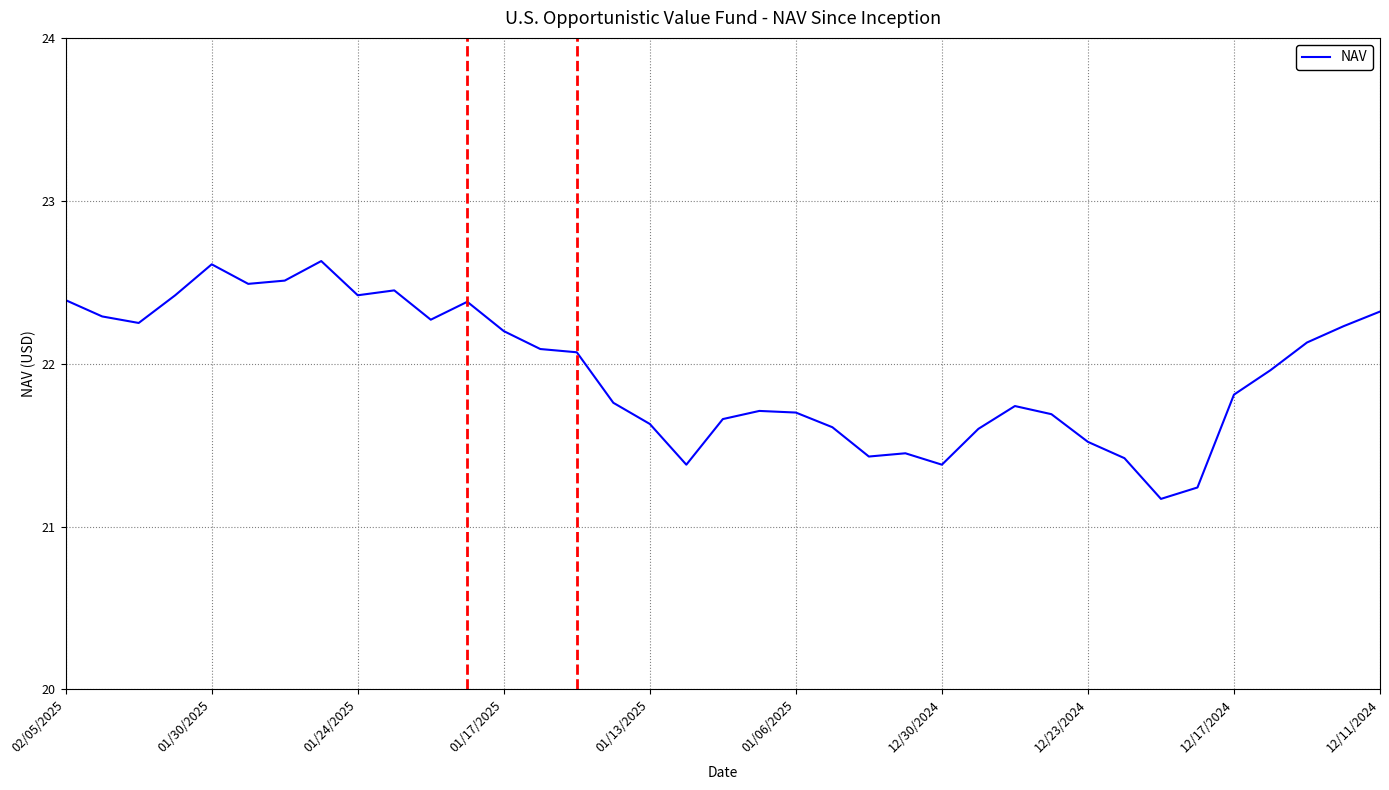

What is the greatest value displayed?

22.6